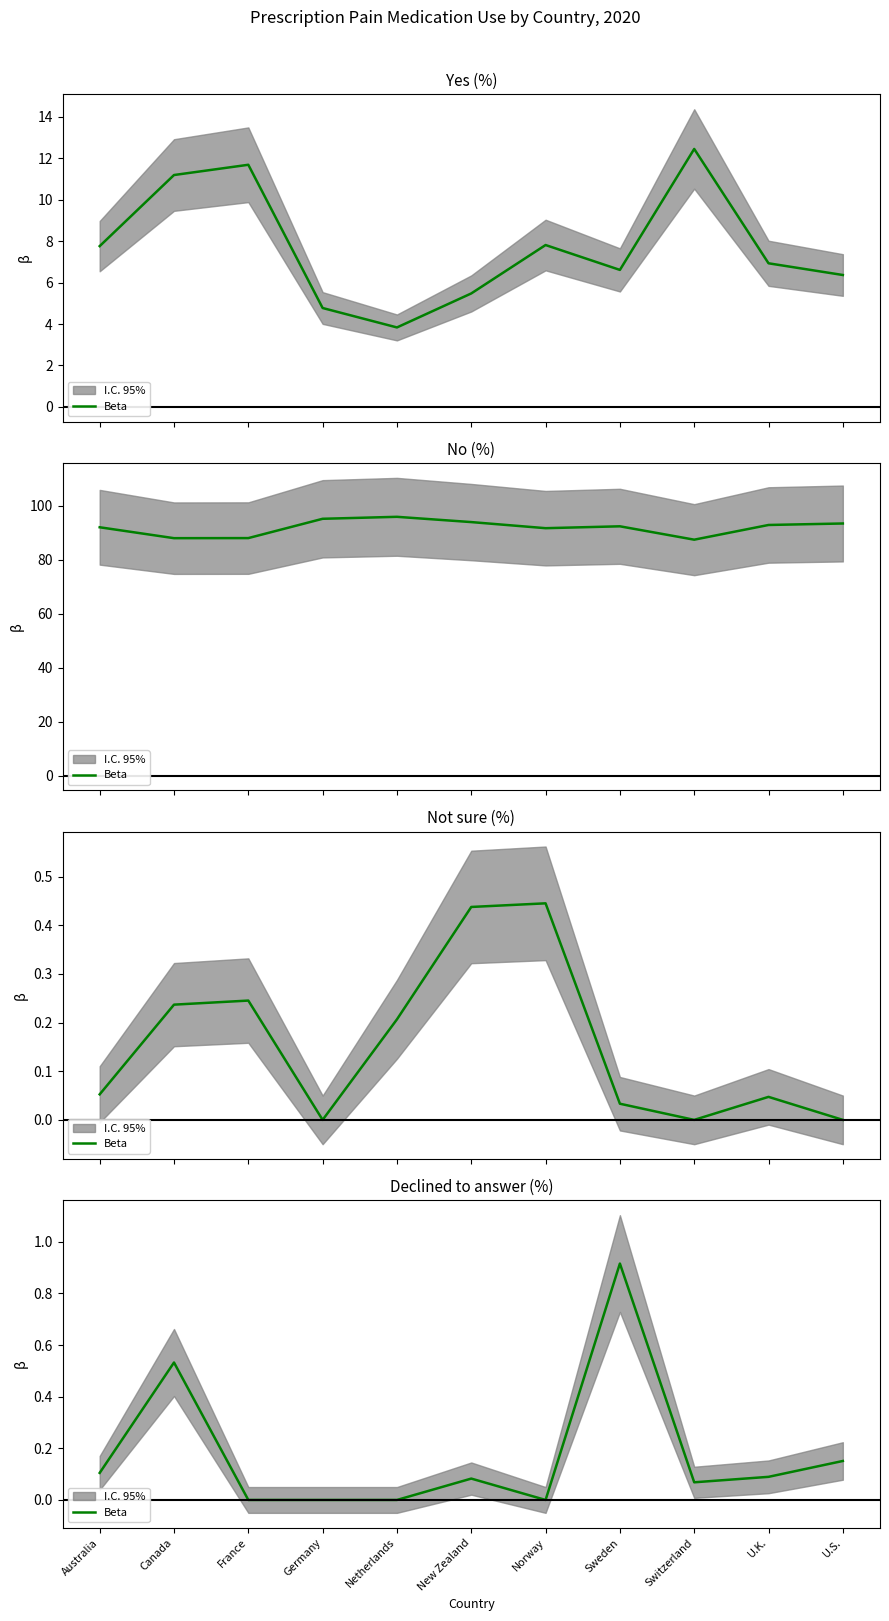

Rank the categories by value from highest to lowest.

Sweden, Canada, U.S., Australia, U.K., New Zealand, Switzerland, France, Germany, Netherlands, Norway